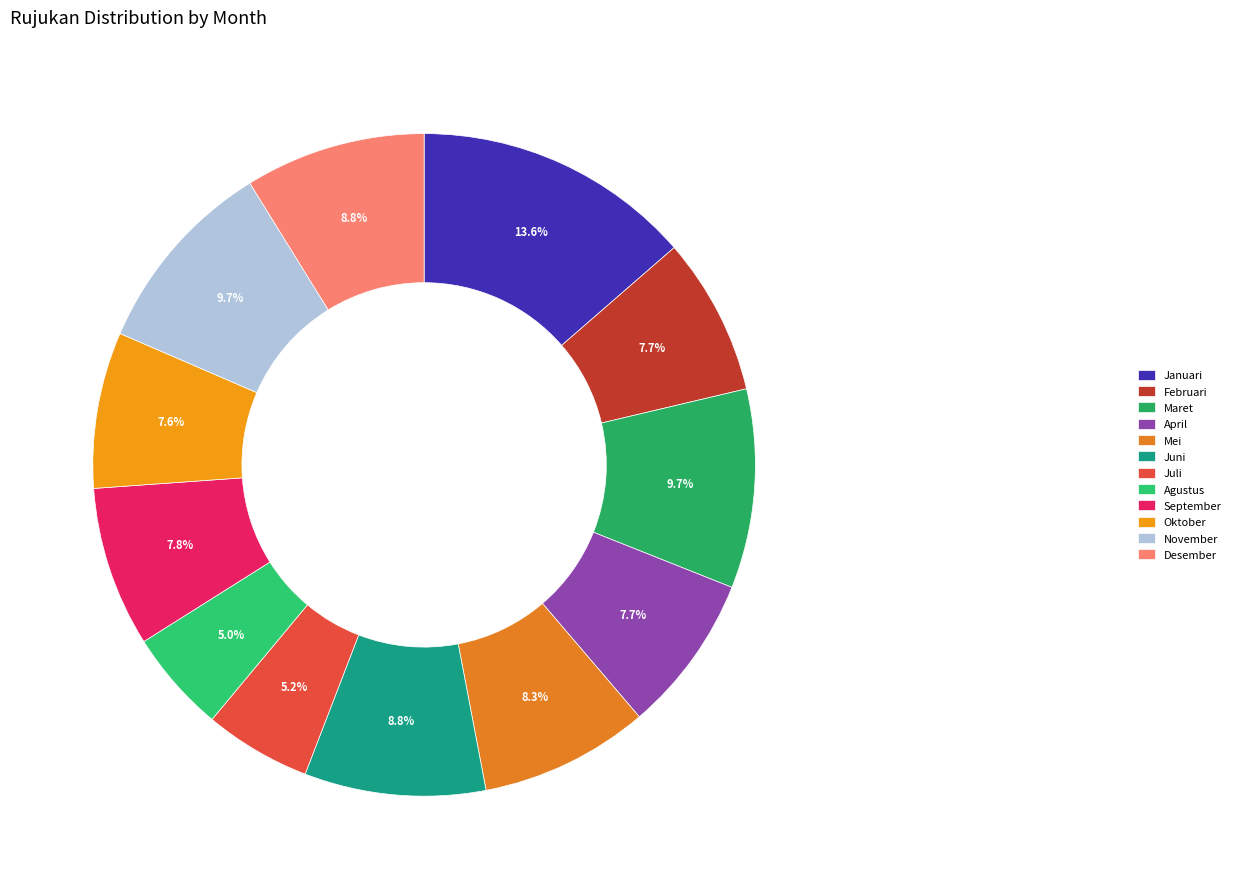

How much of the chart is everything except Maret?

90.3%